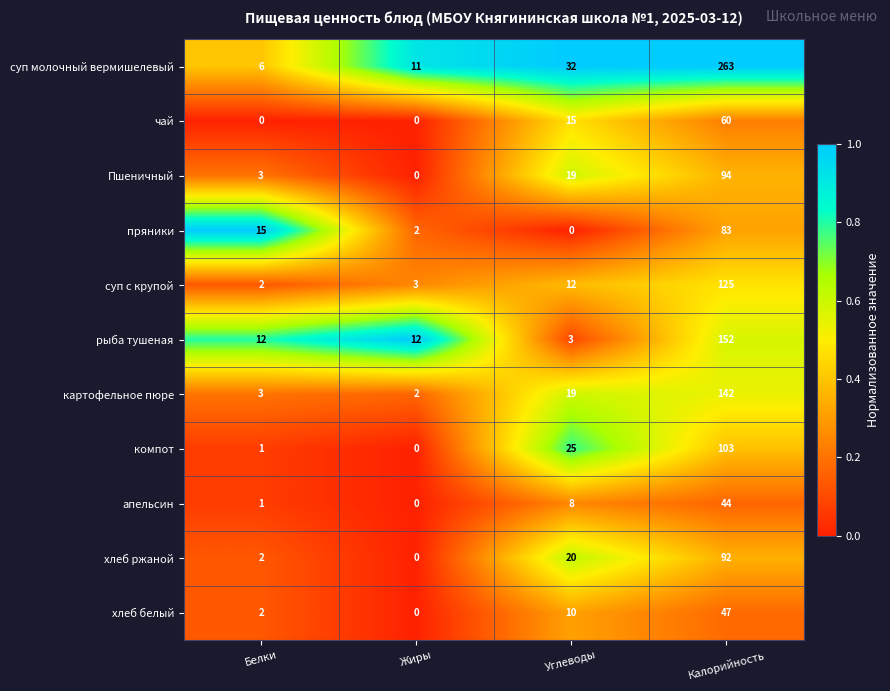

What is the greatest value displayed?

263